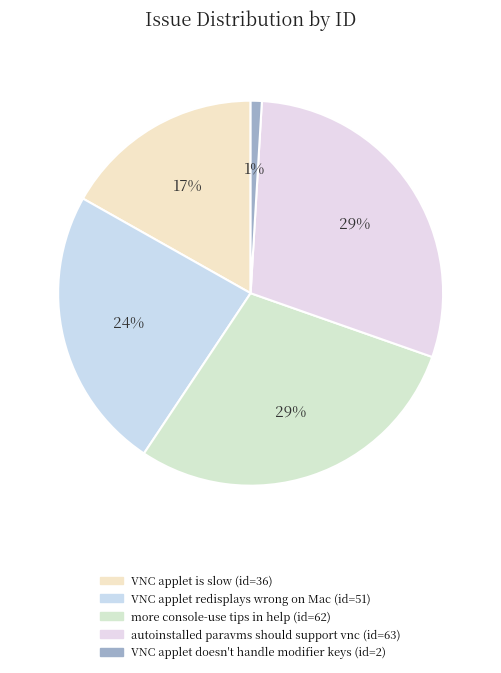

The autoinstalled paravms should support vnc slice represents 24% of the pie. True or false?

False